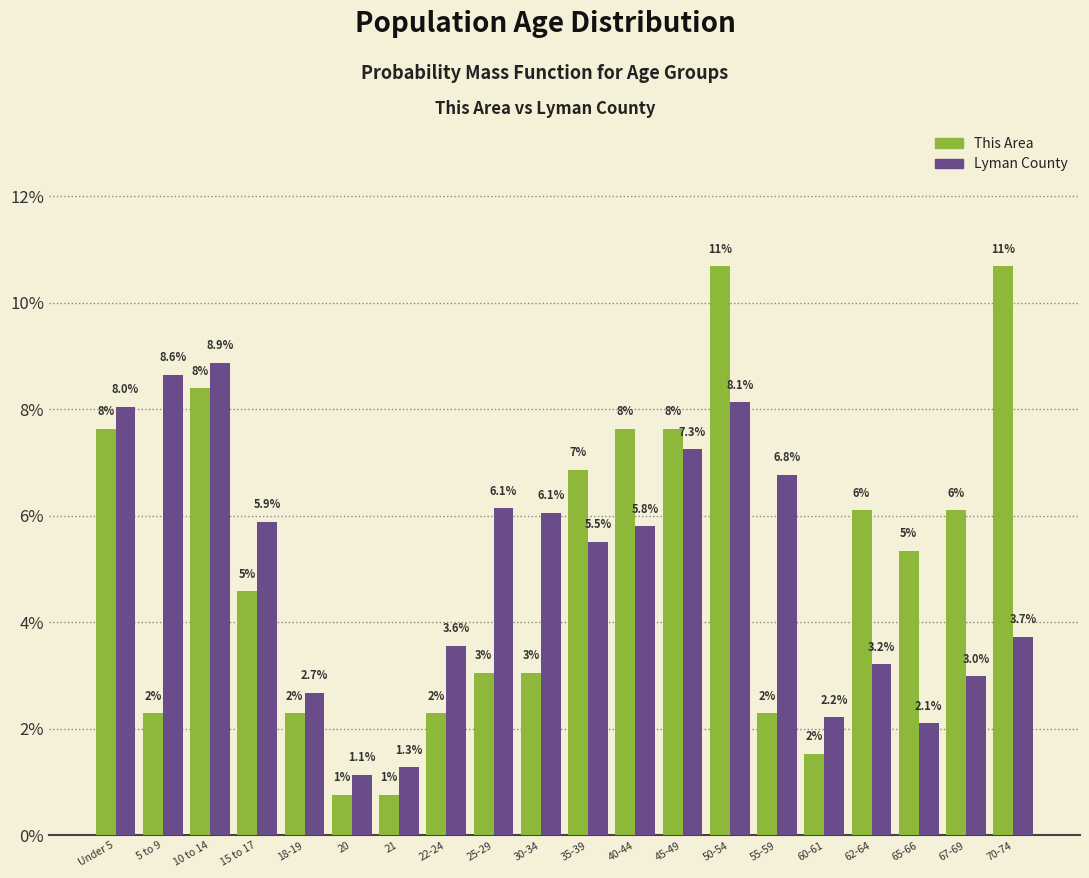

At 25-29, list the series in order from smallest to largest.

This Area, Lyman County